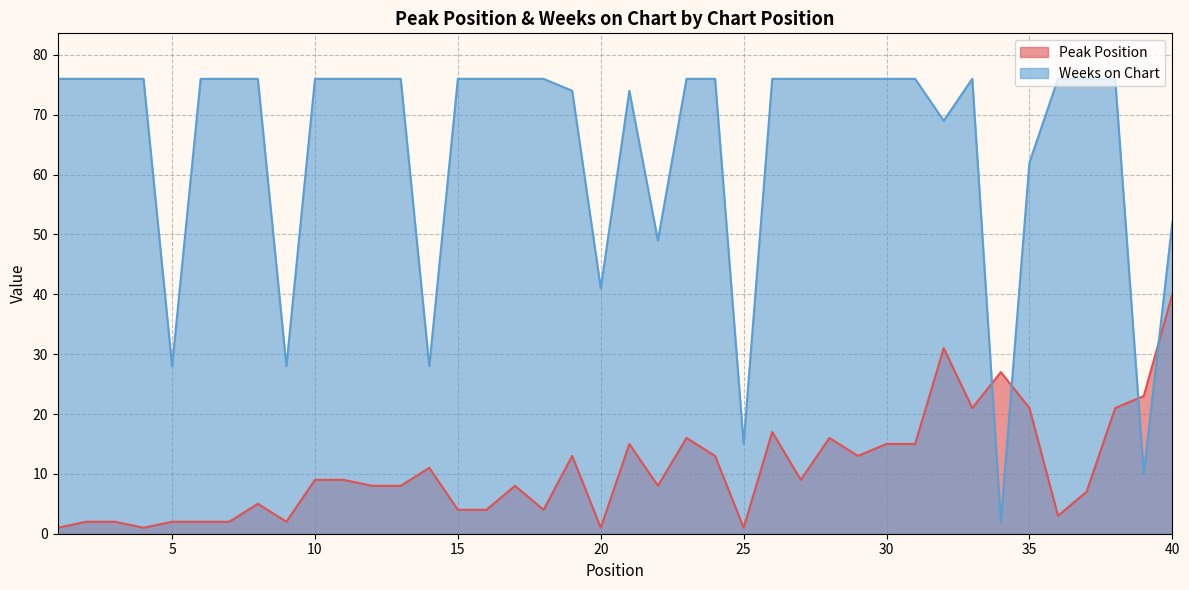

True or false: Weeks on Chart has more than 0 points higher than both neighbors.

True